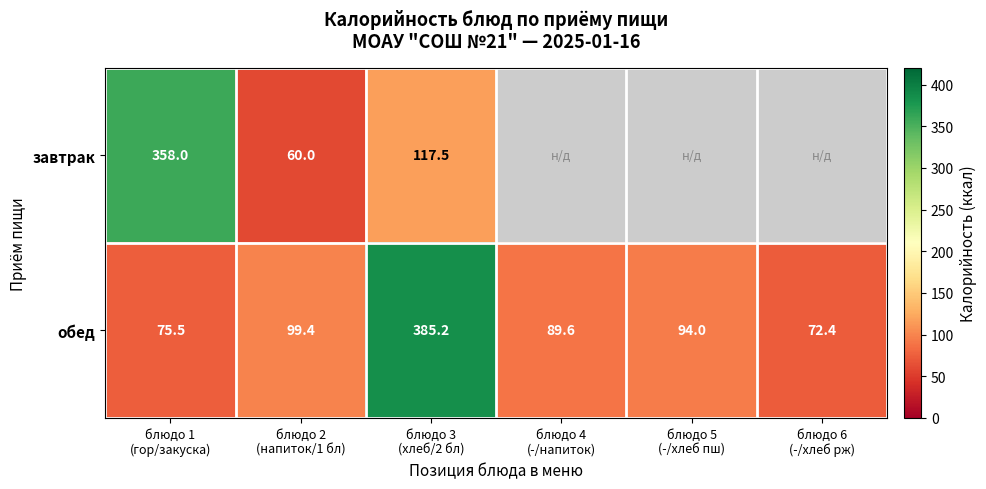

How many data points in обед are less than 94?

3